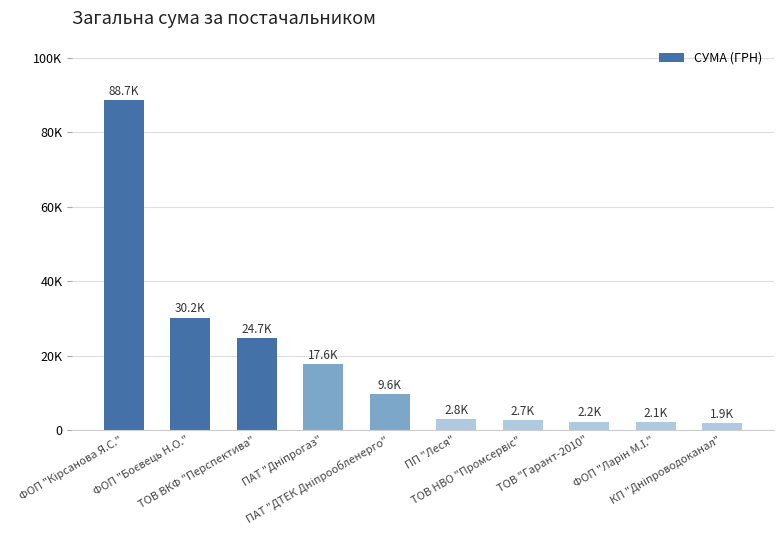

True or false: the data shows 6648.4 at ПАТ "Дніпрогаз".

False